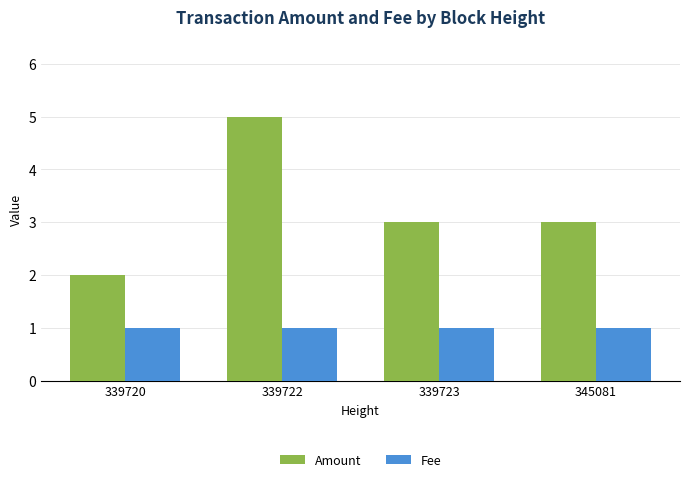

Which category has the highest value across all series?

339722